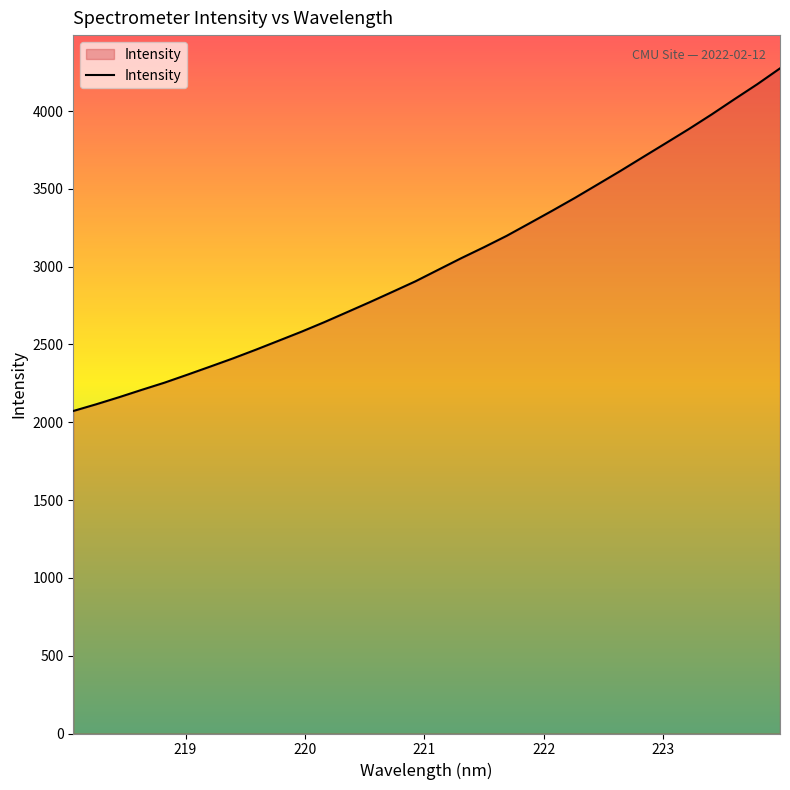

What is the maximum value shown in the chart?

4274.2